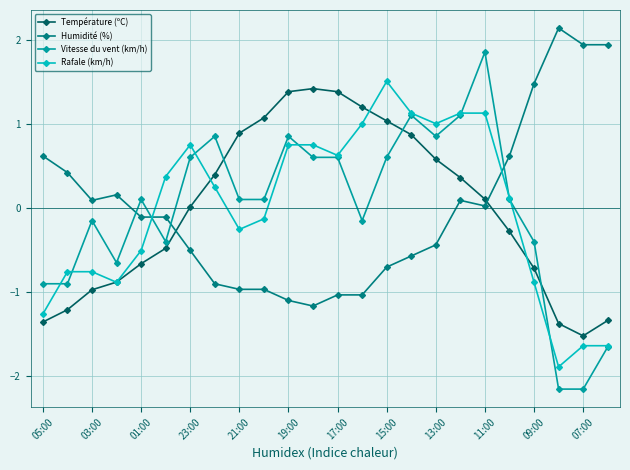

What is the value of the Température (ºC) point at the 18th from the left?

0.4